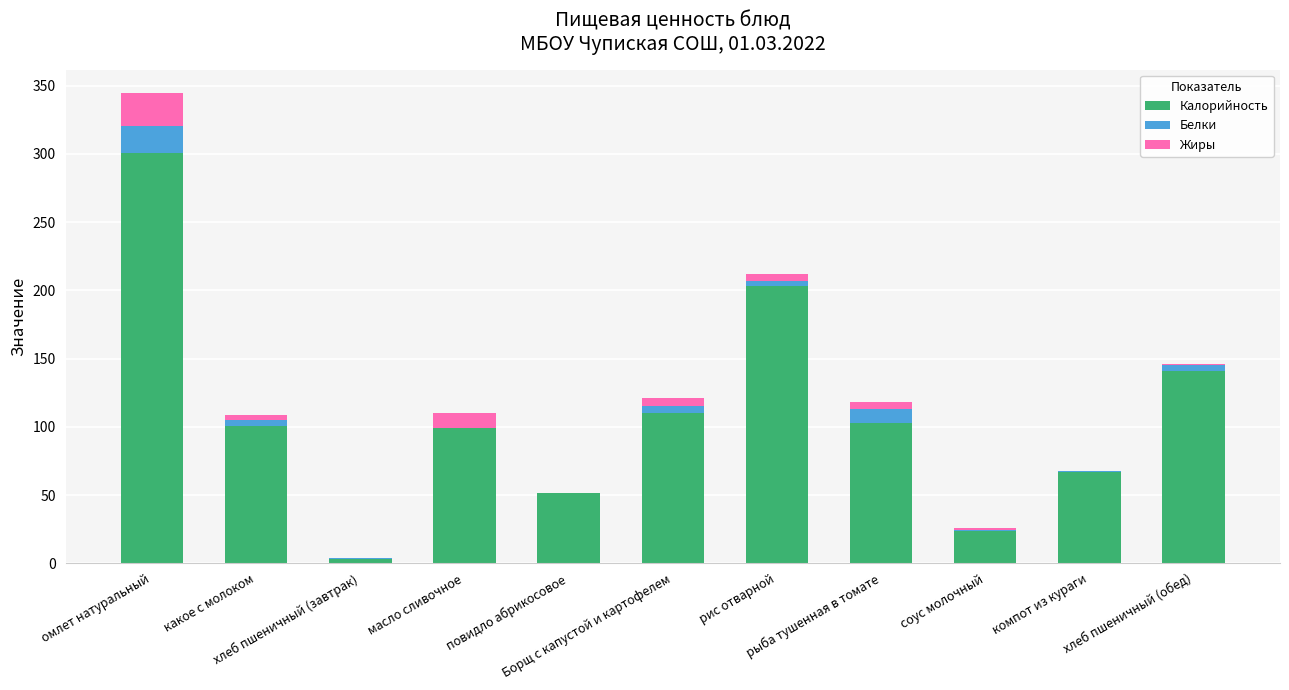

What is the maximum value for Калорийность?

300.7